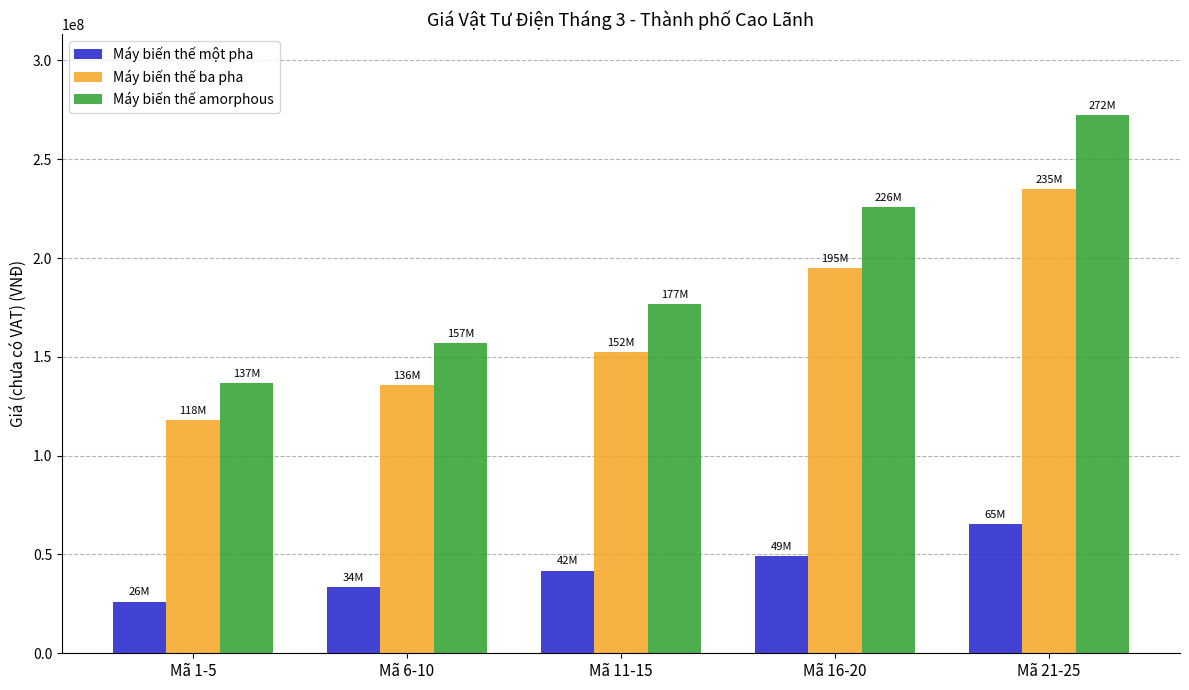

What is the average value of the Máy biến thế ba pha series?

167134200